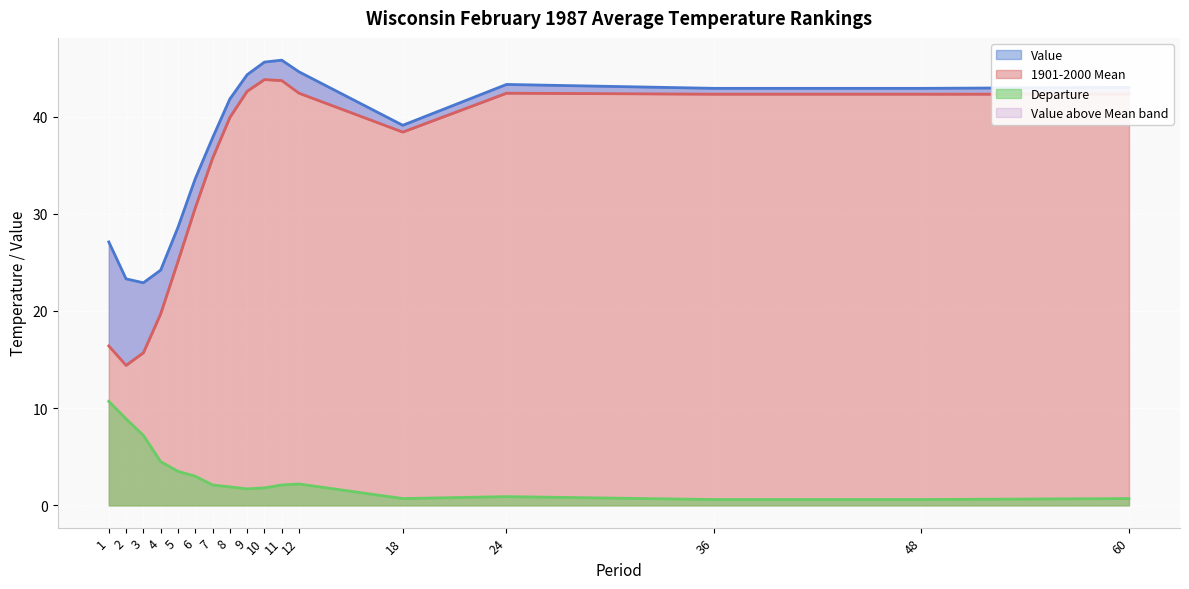

Where does the 1901-2000 Mean series first go above 39?

8